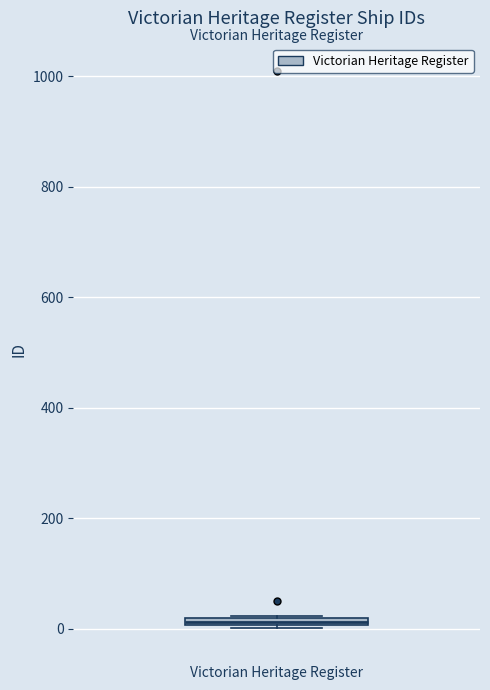

Where is the lower edge of the box for Victorian Heritage Register on the y-axis? The values are not printed on the chart, so give them approximately, as read against the axis.

0